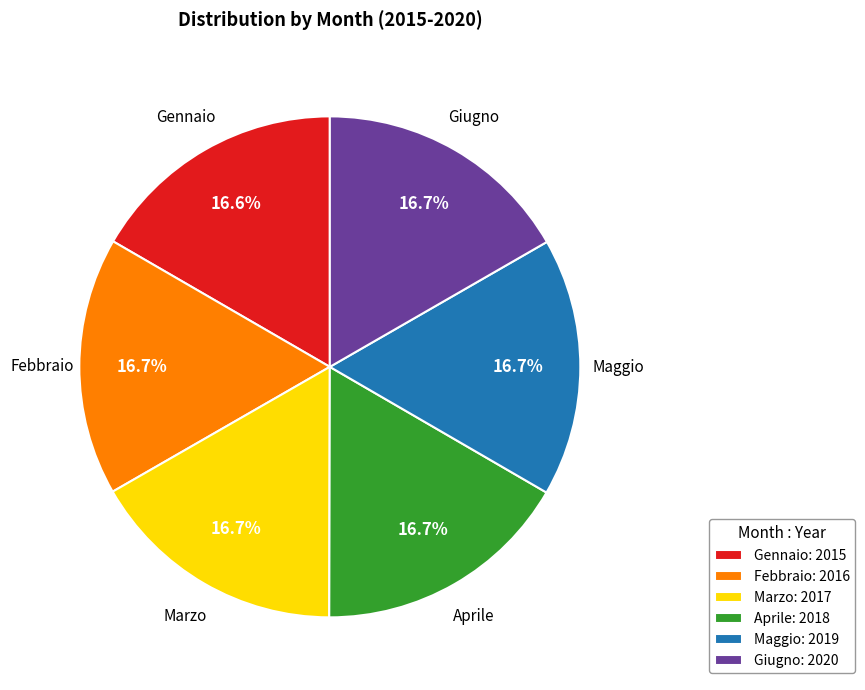

Is the sum of Aprile: 2018 and Marzo: 2017 greater than half?

No